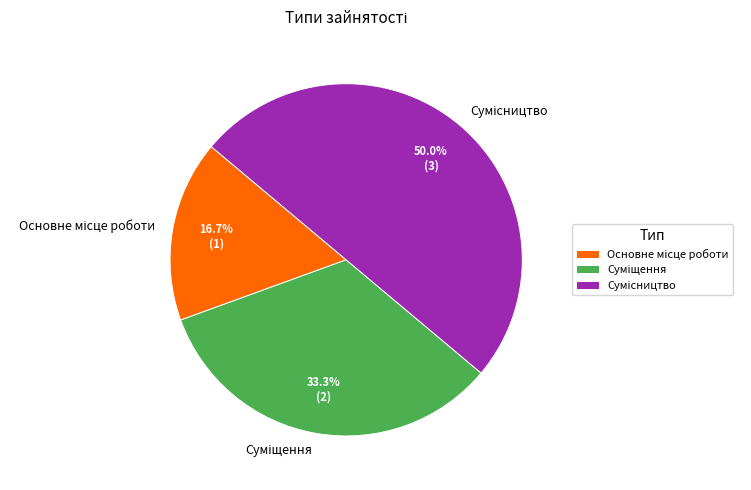

What percentage do Основне місце роботи and Сумісництво together represent?

66.7%